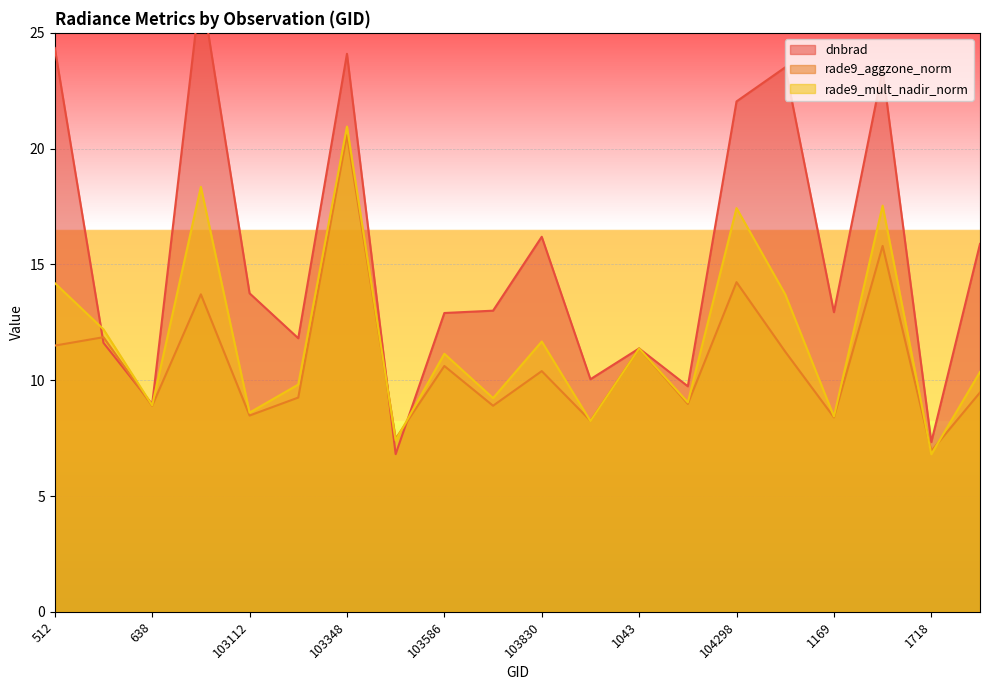

Is the value of rade9_mult_nadir_norm at 1169 greater than the value of dnbrad at 1808?

No